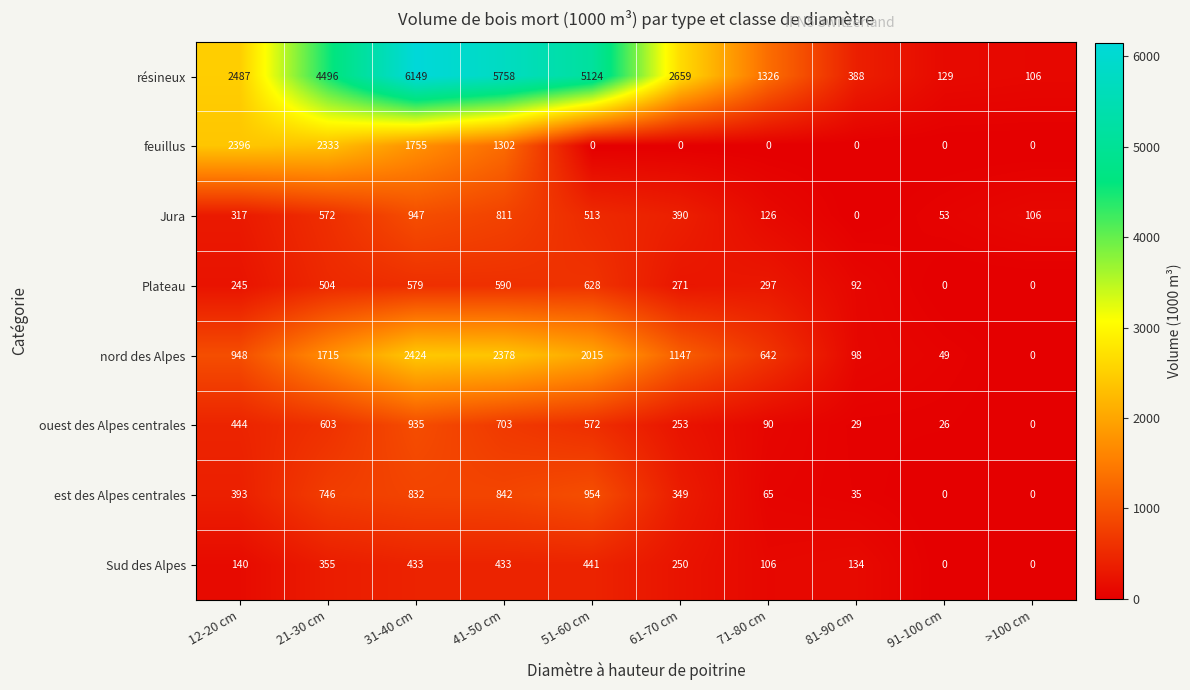

What is the difference between the highest and lowest values at 31-40 cm?

5716